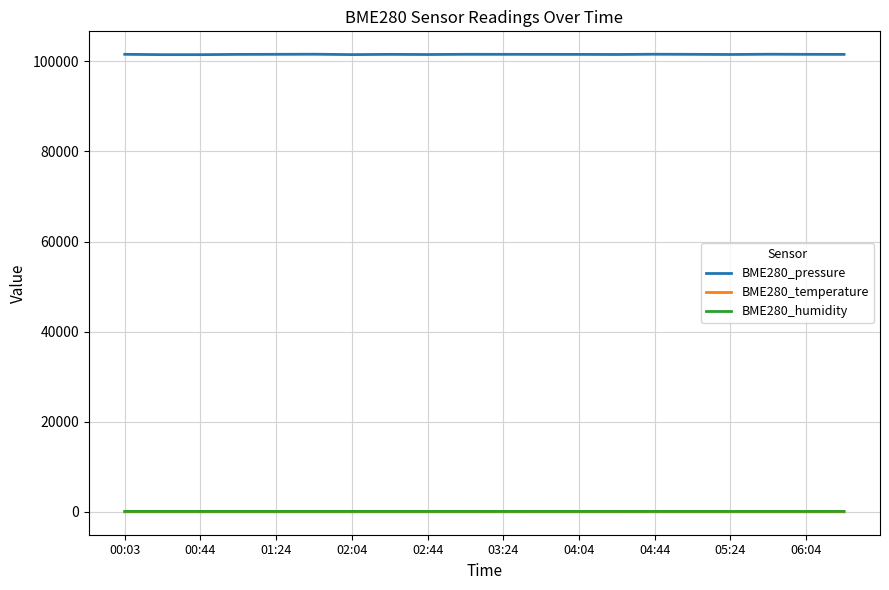

True or false: BME280_humidity and BME280_pressure intersect in this chart.

False